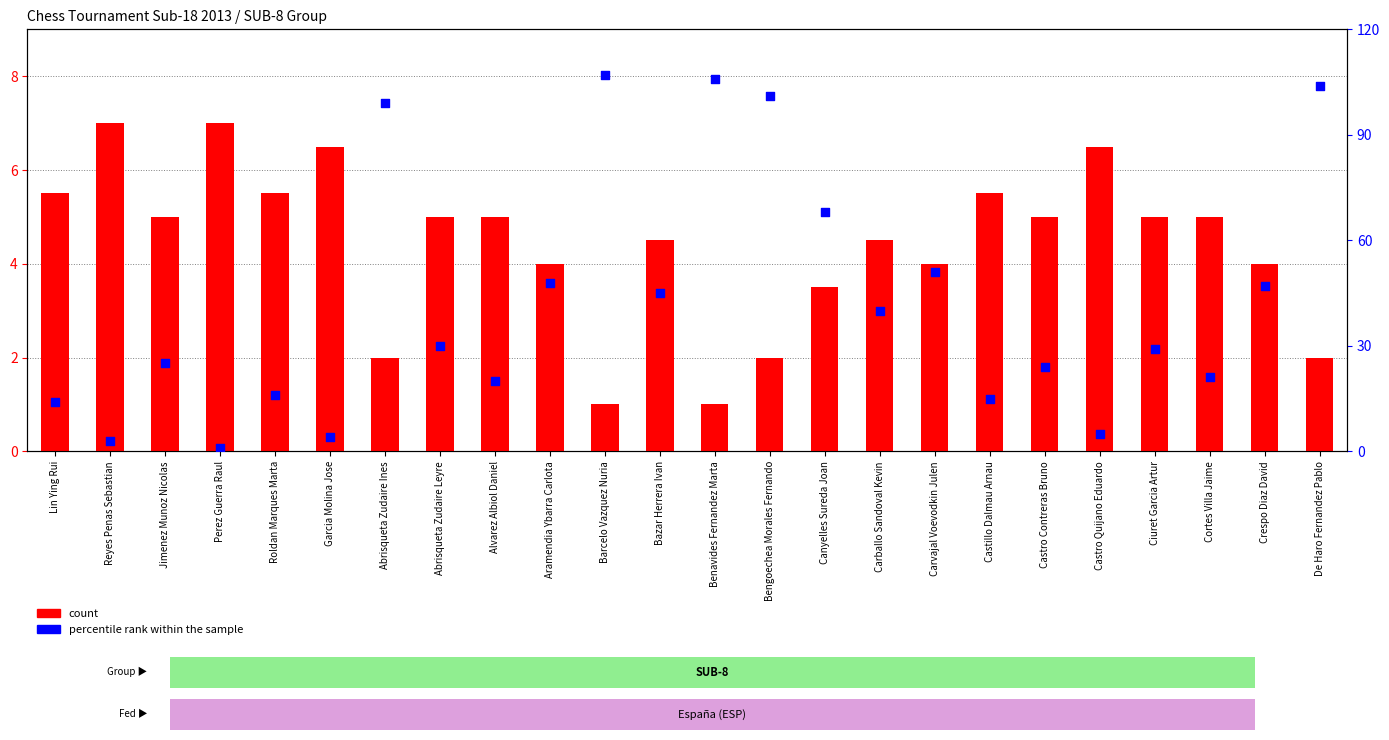

Which series reaches the maximum Y coordinate?

percentile rank within the sample